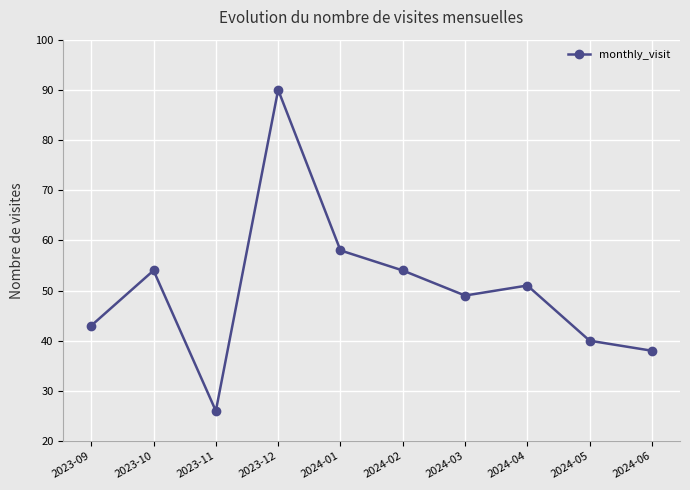

What is the average value?

50